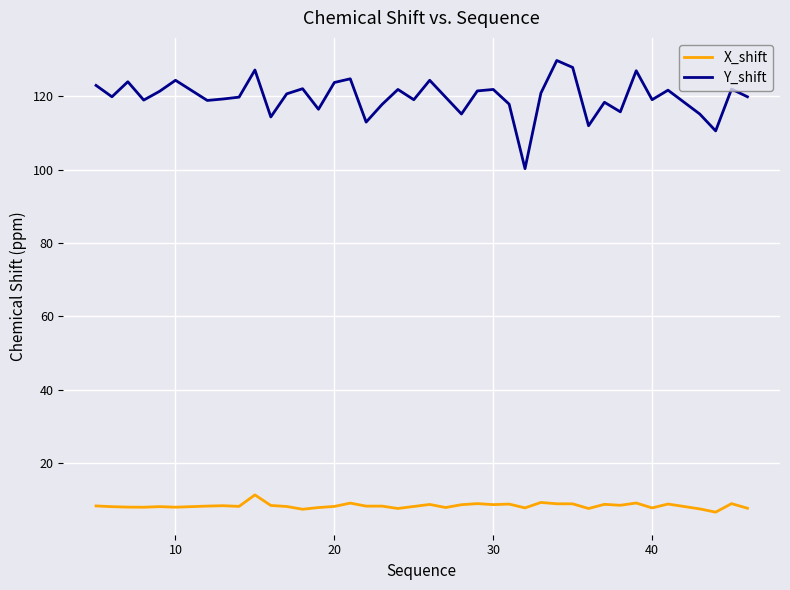

List the series in order of their overall mean, lowest first.

X_shift, Y_shift